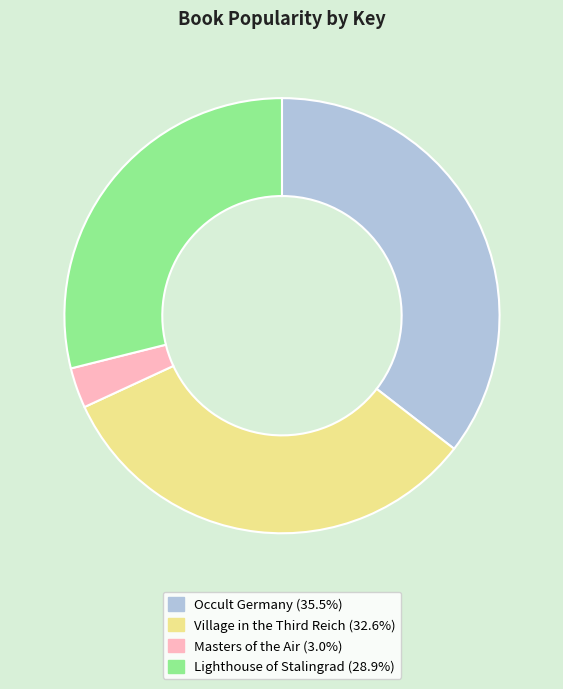

Is Masters of the Air the majority of the pie?

No